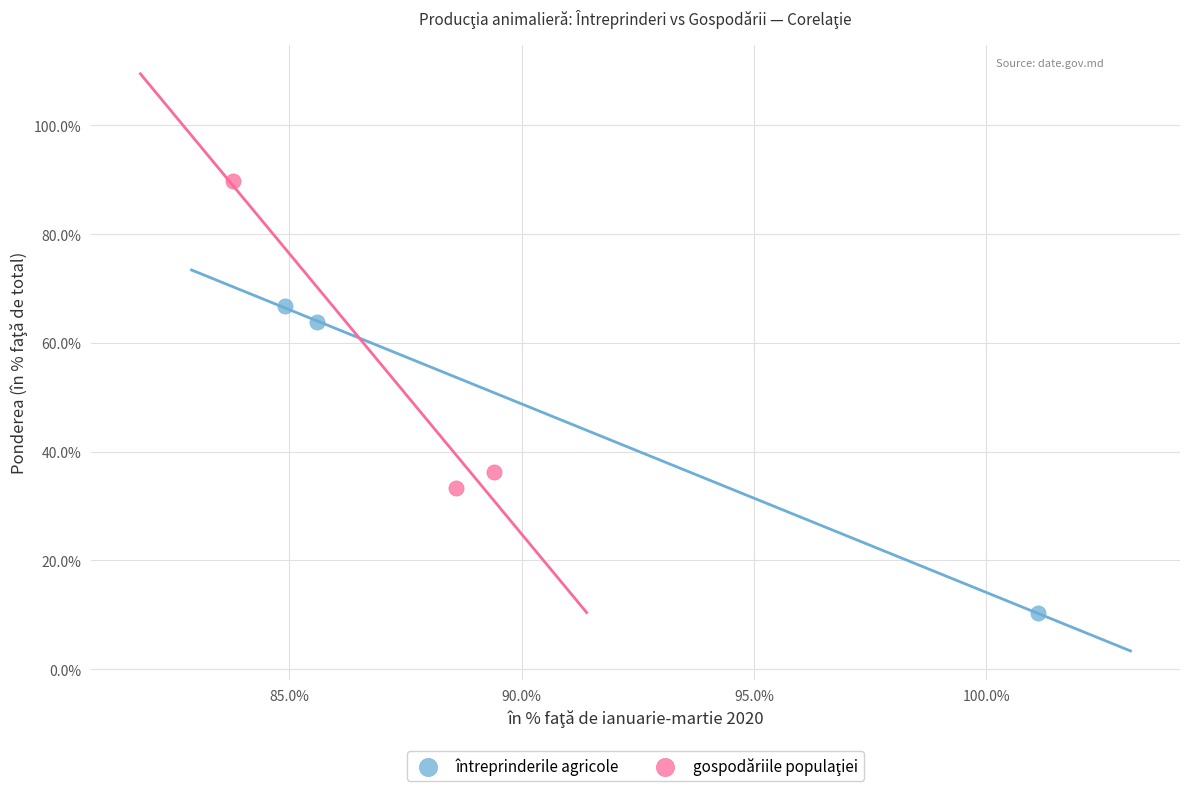

Which series contains the lowest Y value?

întreprinderile agricole